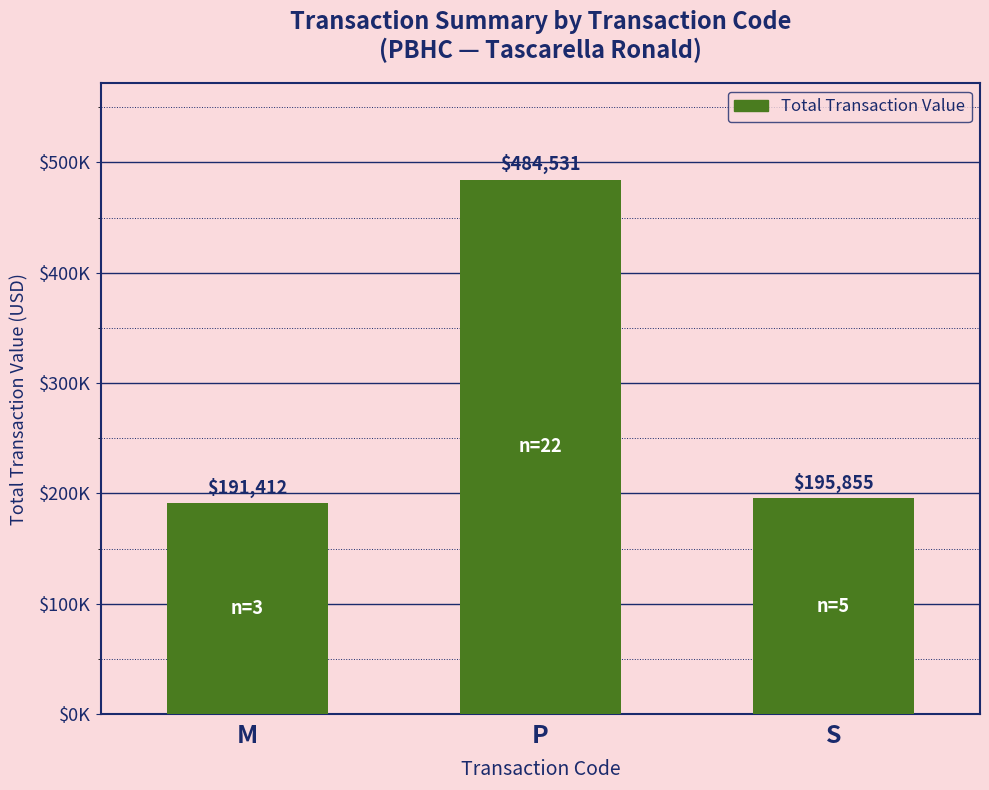

Are the bars horizontal?

No